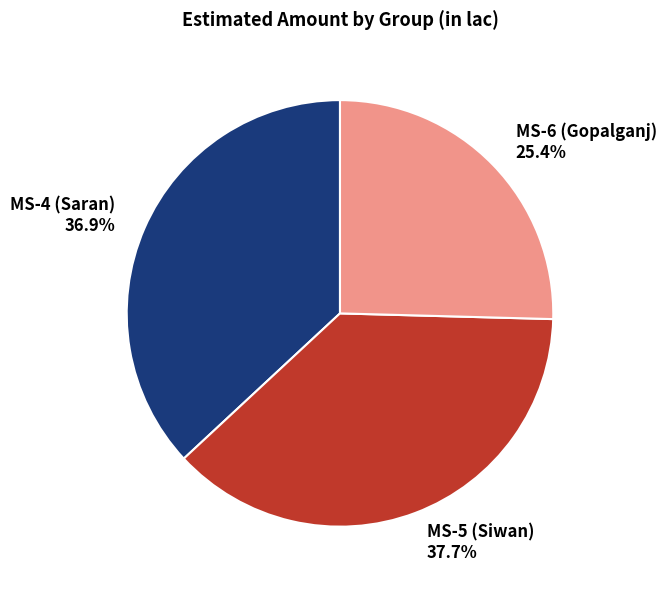

What is the ratio of the value at MS-6 (Gopalganj) 25.4% to the value at MS-5 (Siwan) 37.7%?

0.7